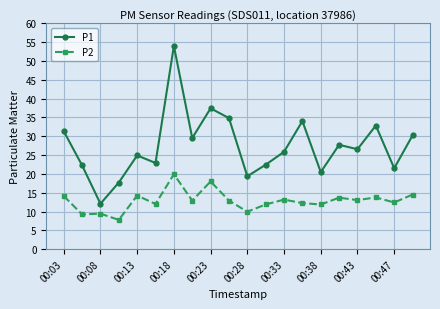

What is the average value of the P1 series?

27.4